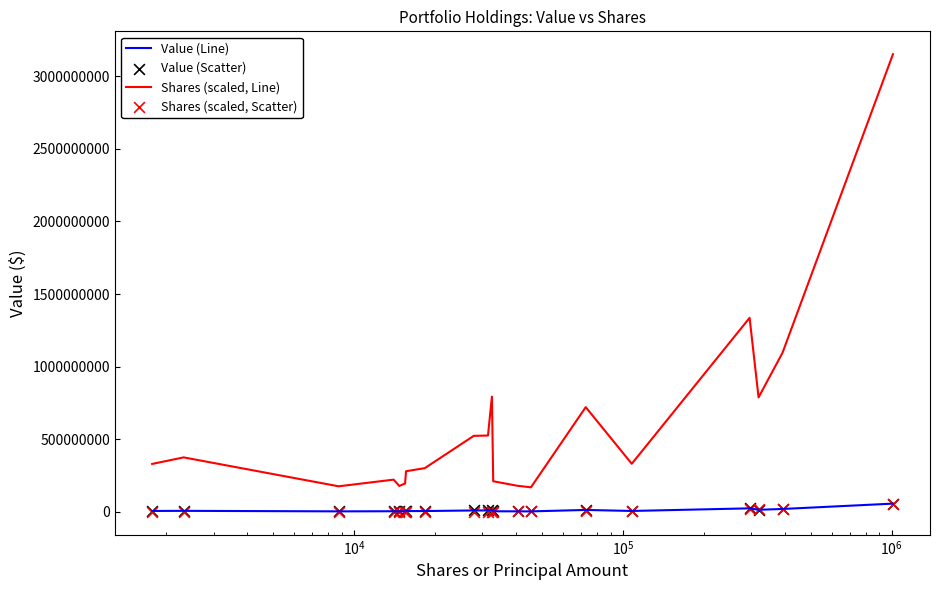

Which series has the largest total across all categories?

Shares (scaled, Line)